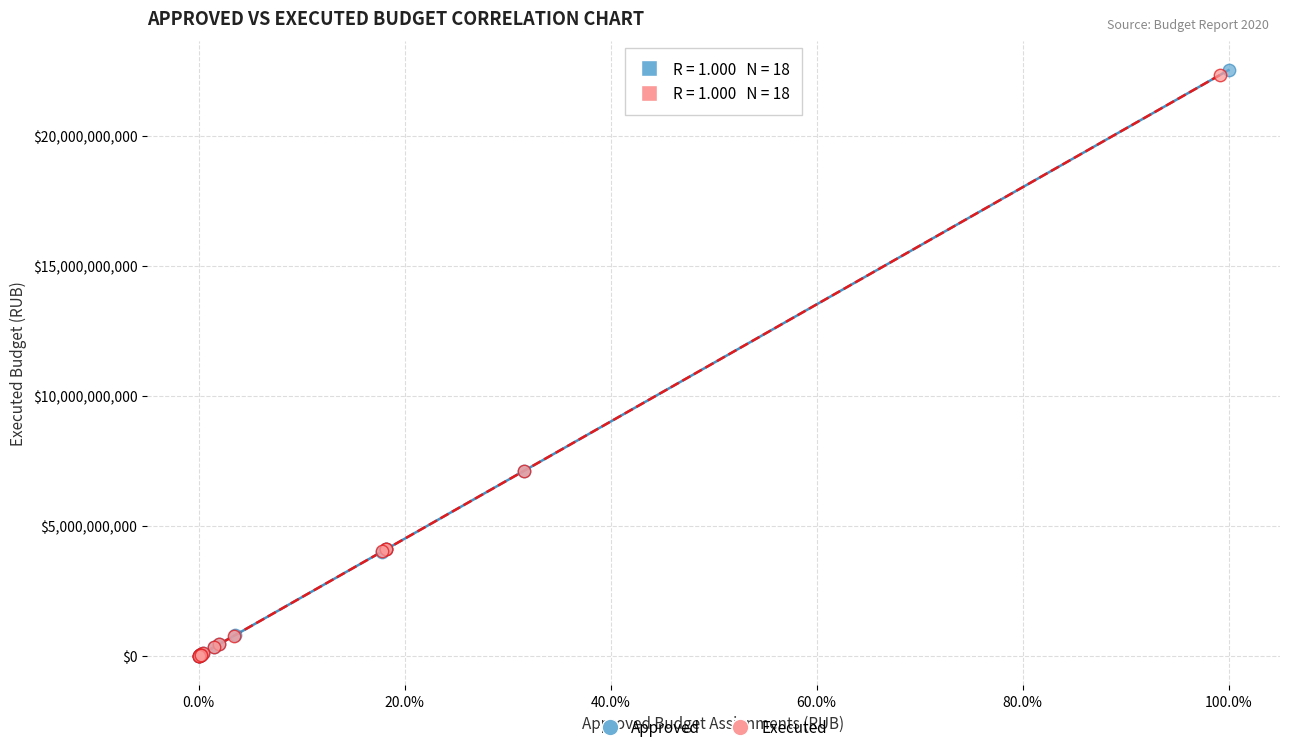

Which series has the widest spread of Y values?

Approved